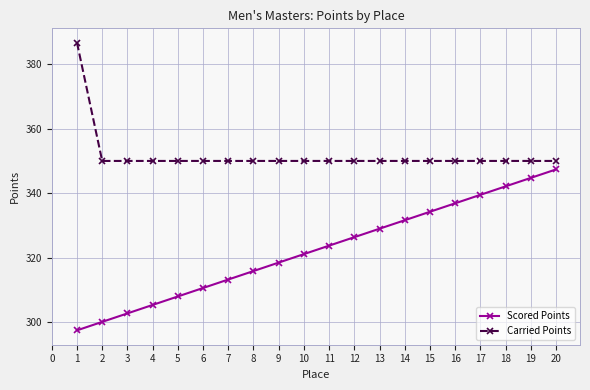

Where is Scored Points nearest to the value 322?

10